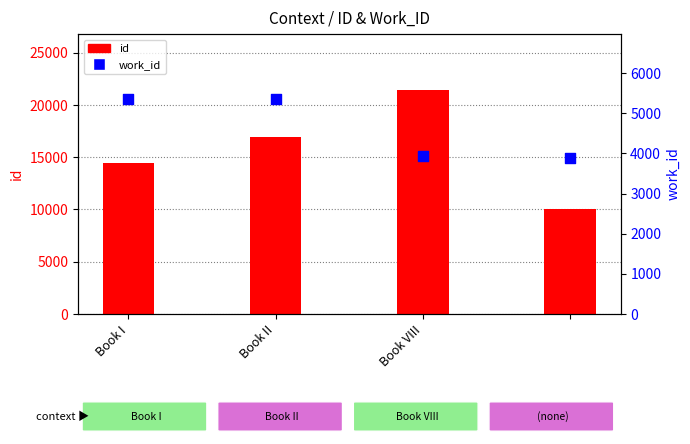

Which series has the widest spread of Y values?

id